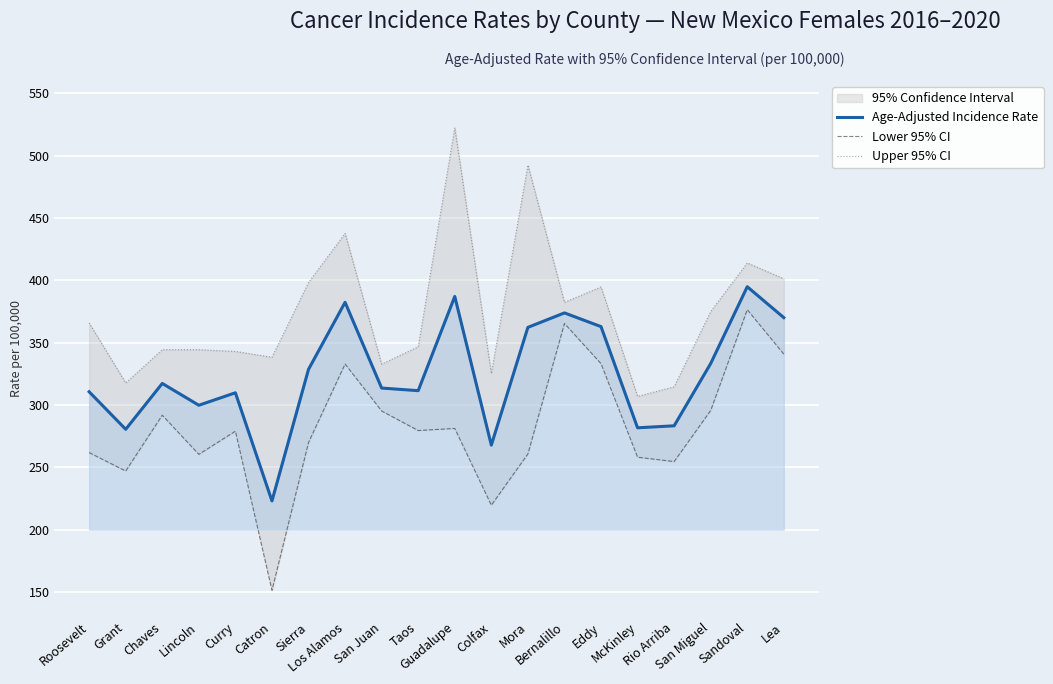

List the series in order of their overall mean, lowest first.

Lower 95% CI, Age-Adjusted Incidence Rate, Upper 95% CI